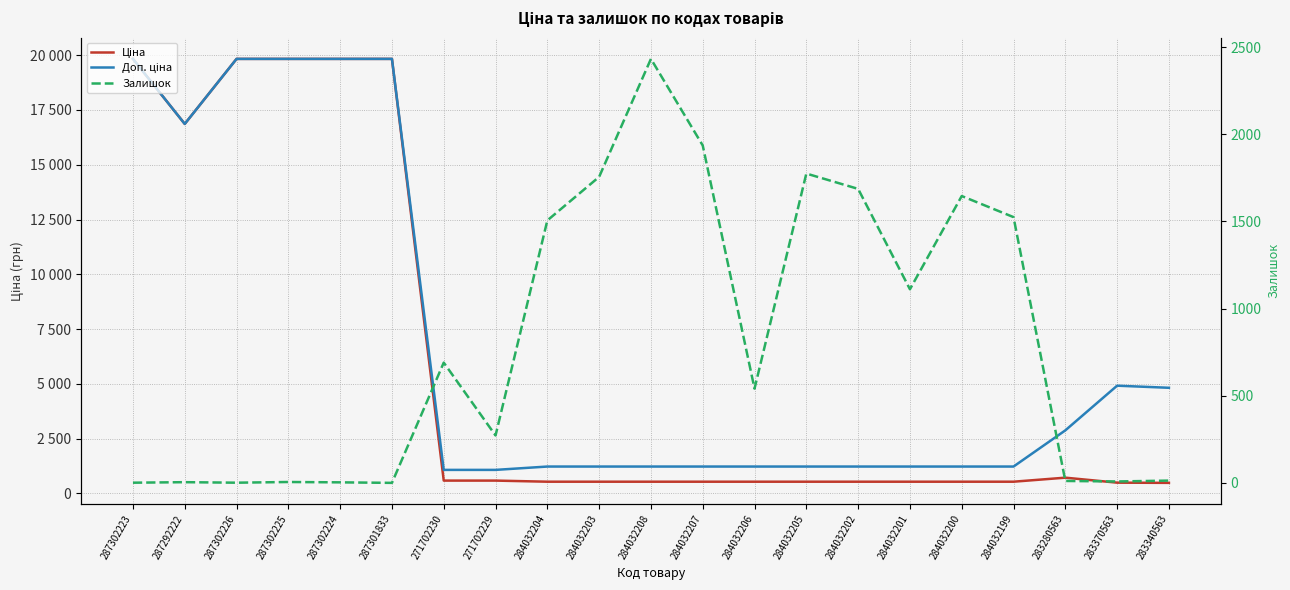

How many data points in Ціна are less than 535?

2